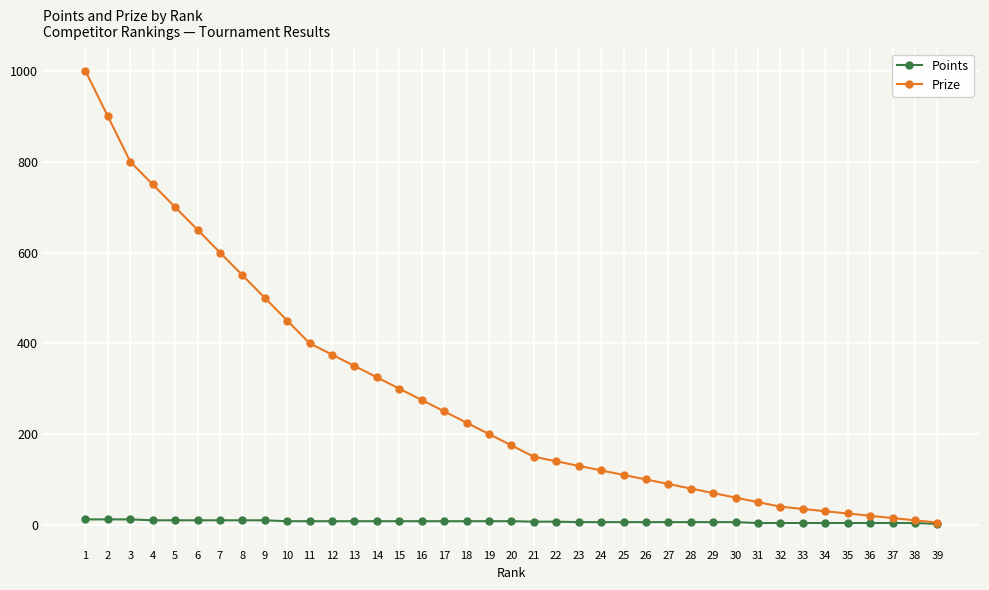

The Points series shows 4 at 34. True or false?

True